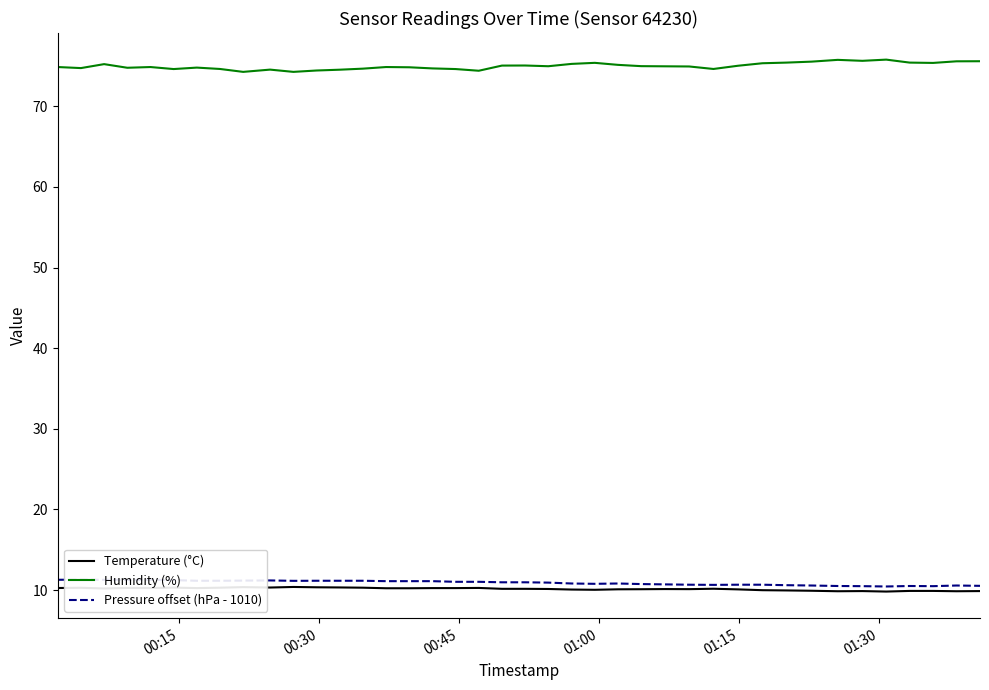

What is the difference between the maximum and minimum values in the Temperature (°C) series?

0.6